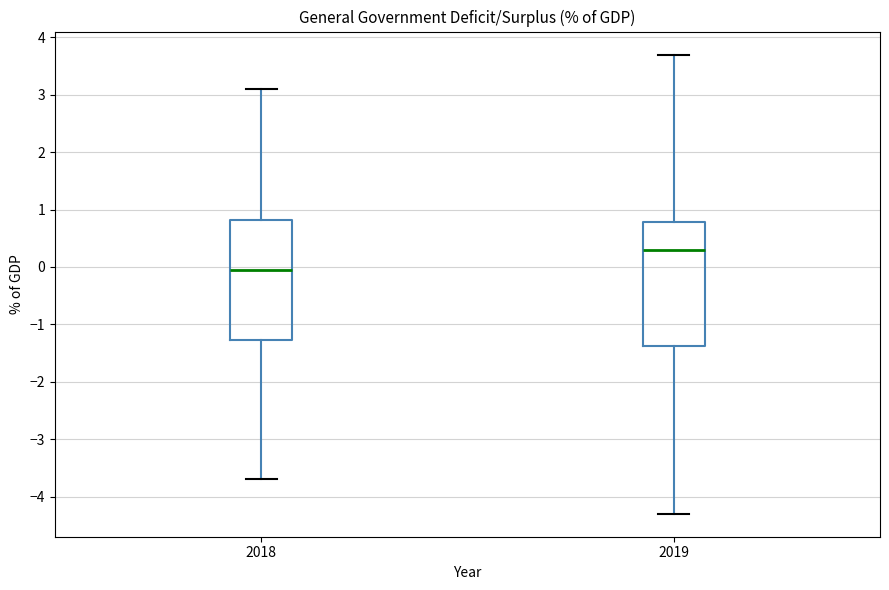

Reading left to right, transcribe this box plot: for each box, give where its median line is, the range the box spans, and where its two whiskers end, as read against the y-axis. The values are not printed on the chart, so give them approximately, as read against the axis.

2018: median 0.0, box -1.3 to 0.8, whiskers -3.7 to 3.1
2019: median 0.3, box -1.4 to 0.8, whiskers -4.3 to 3.7